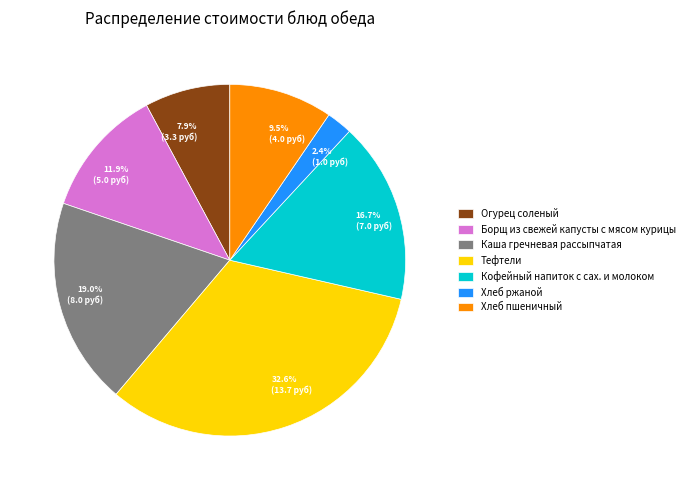

What is the total percentage of Борщ из свежей капусты с мясом курицы and Хлеб ржаной?

14.3%